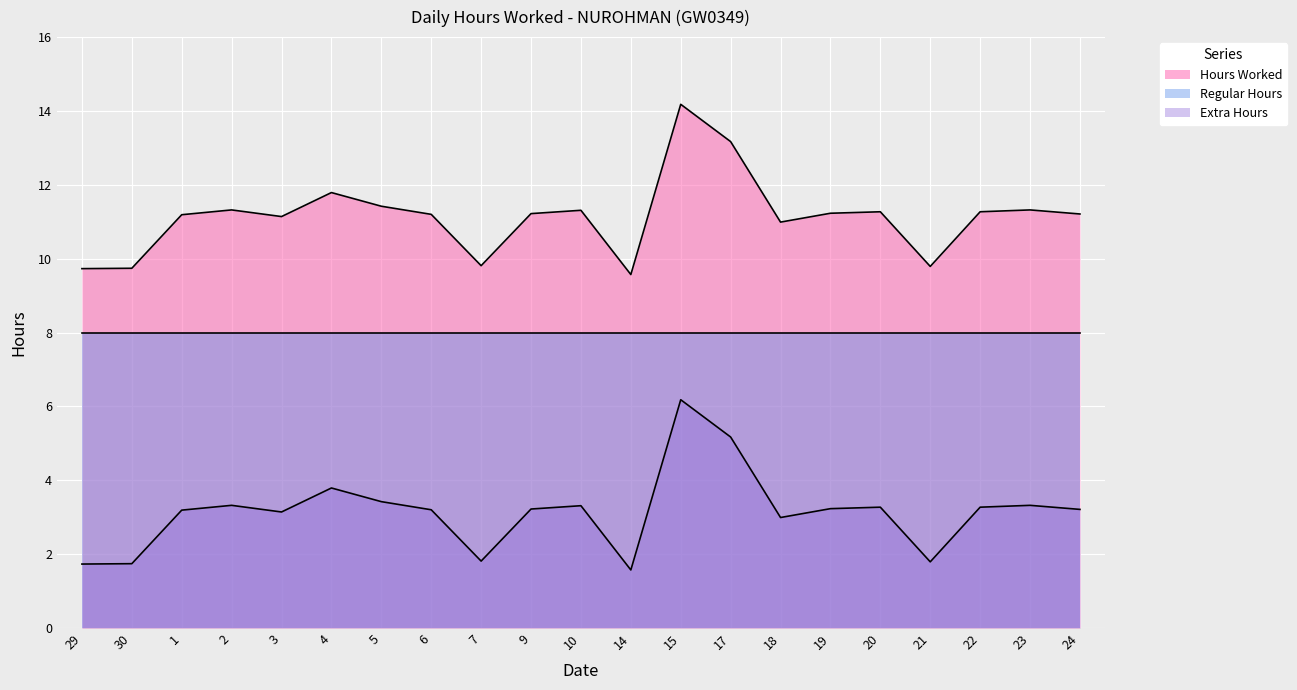

What is the smallest value displayed?

1.6